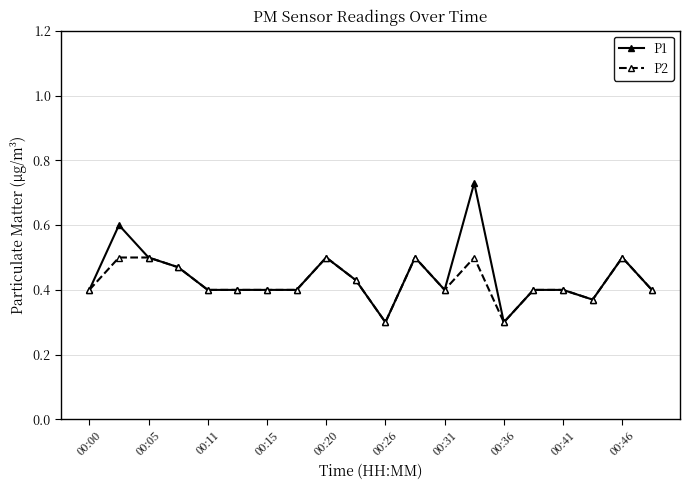

At how many categories does at least one series exceed 0?

20